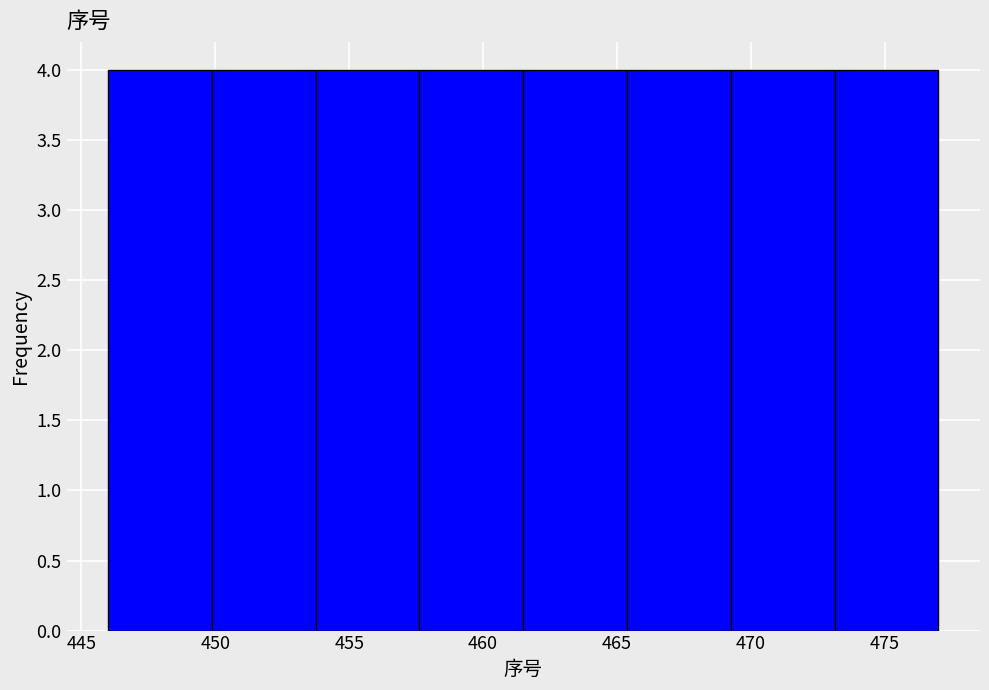

Reading left to right, list every bar in this chart as the range it spans on the x-axis followed by its height. Neither the bar edges nor the heights are printed on the chart, so give them approximately, as read against the axes.

446.0 to 450.0: 4
450.0 to 454.0: 4
454.0 to 457.5: 4
457.5 to 461.5: 4
461.5 to 465.5: 4
465.5 to 469.5: 4
469.5 to 473.0: 4
473.0 to 477.0: 4